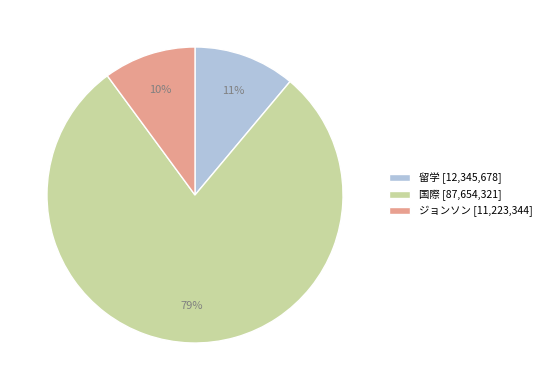

How many slices are in this pie chart?

3